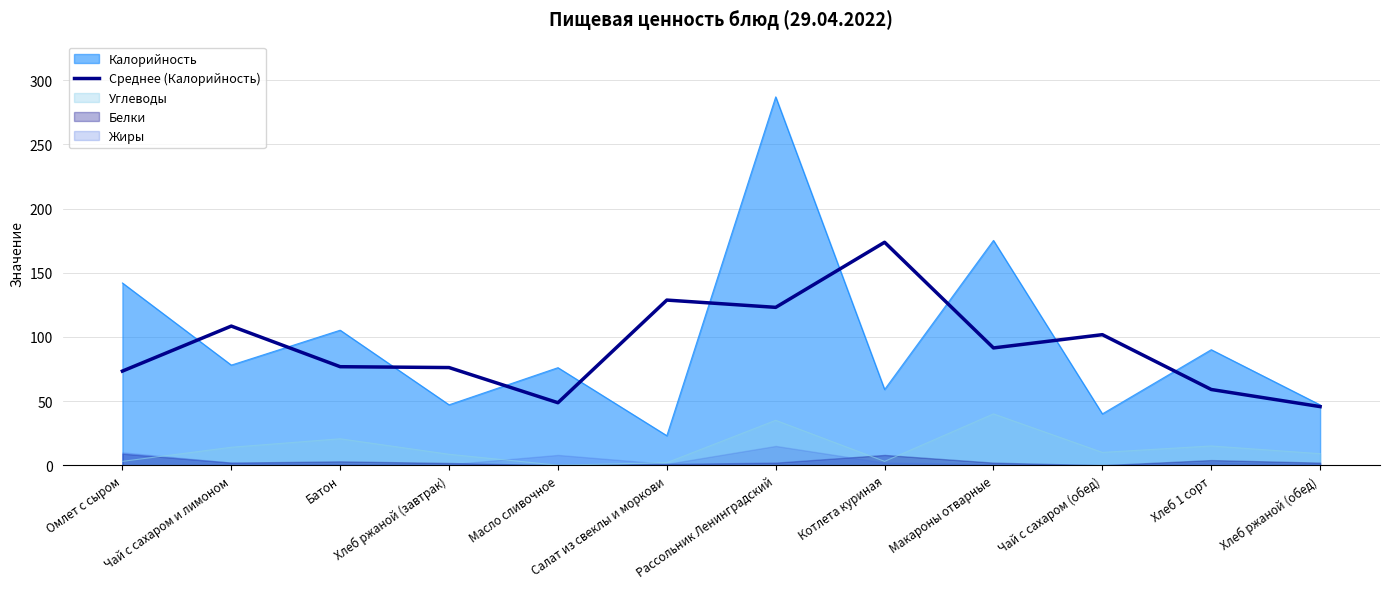

How many points are lower than both their immediate neighbors (excluding endpoints)?

3